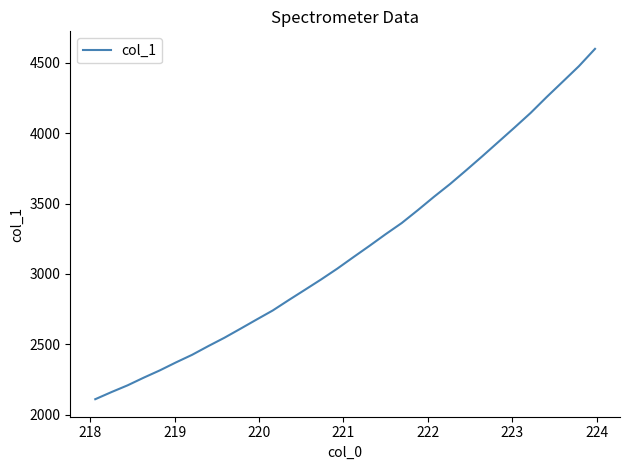

What is the smallest value displayed?

2109.2